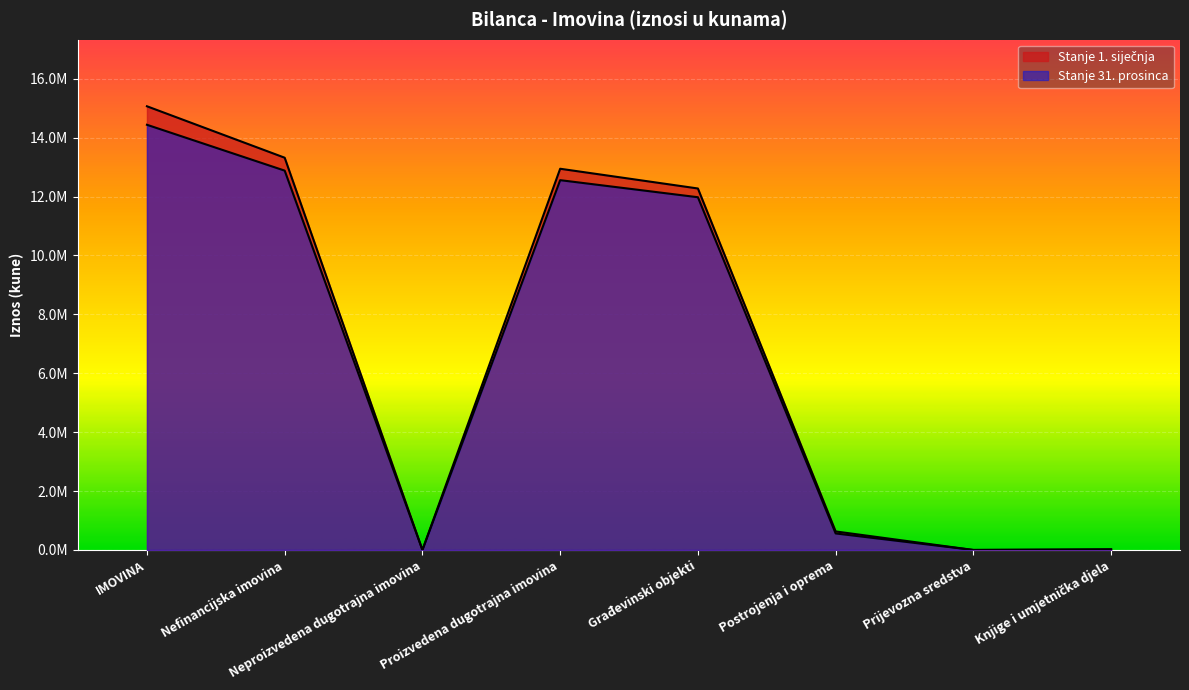

True or false: Stanje 31. prosinca has a value of 818027 at Postrojenja i oprema.

False